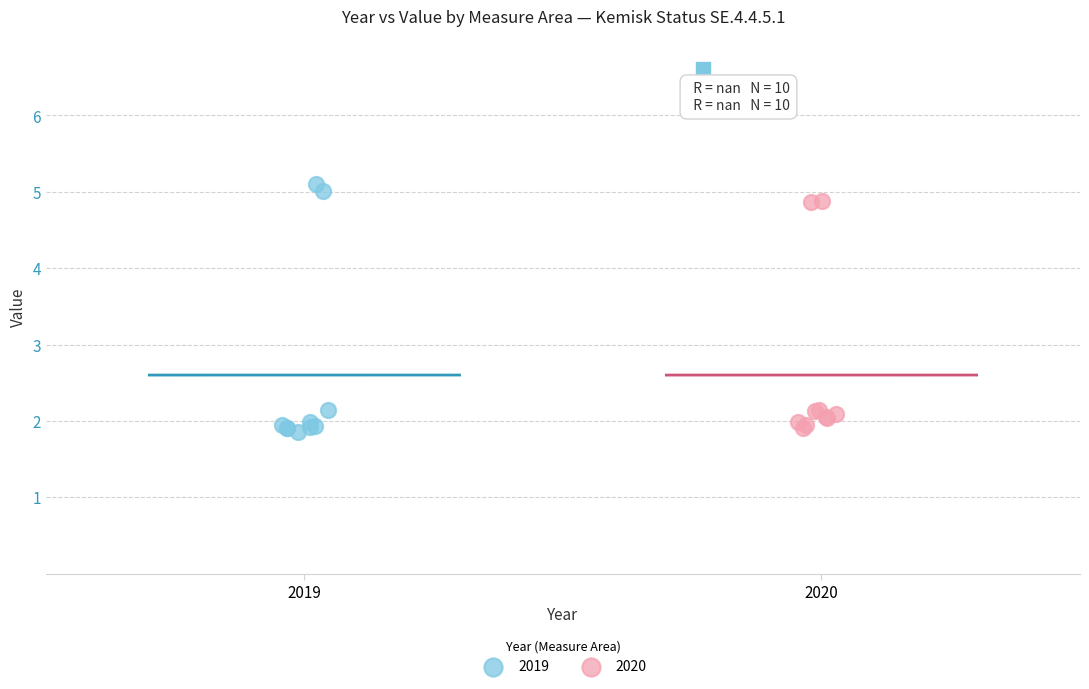

Which series has the widest spread of Y values?

2019